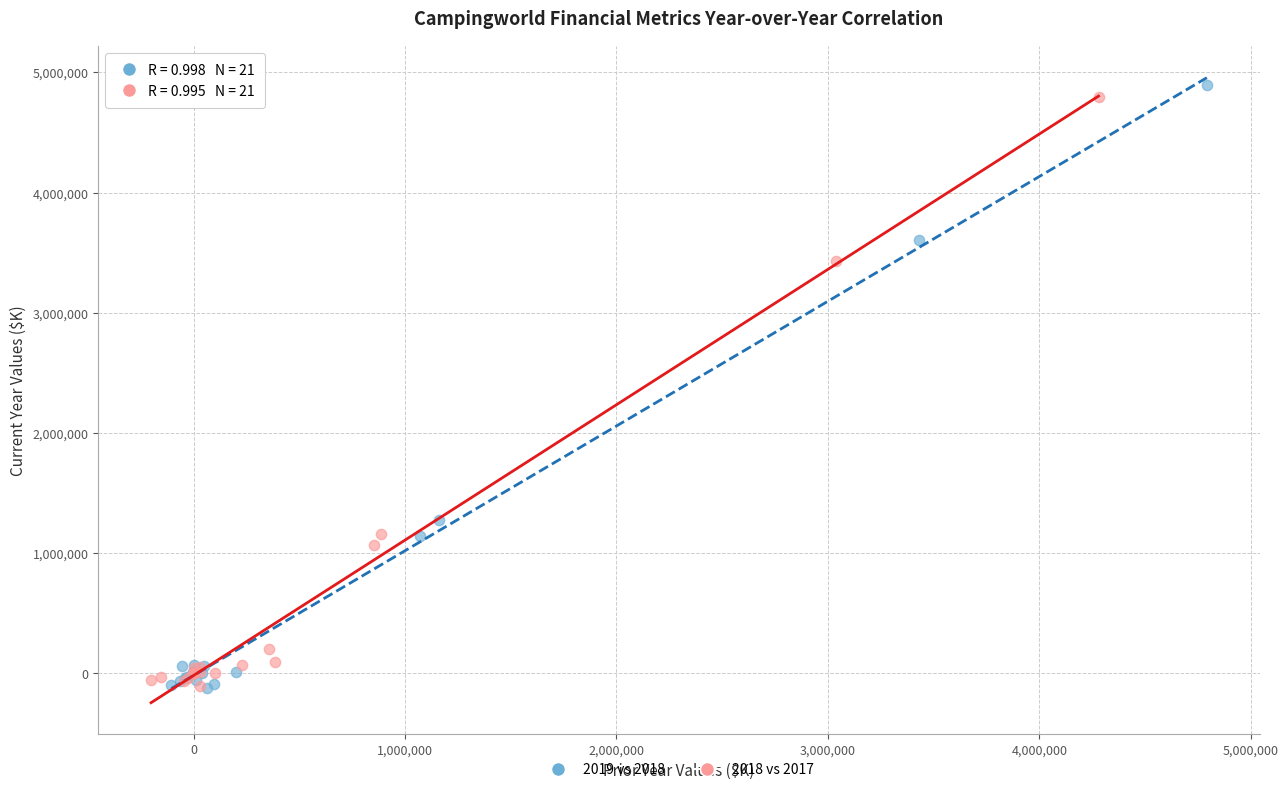

What are all the series names shown in the legend?

2019 vs 2018, 2018 vs 2017